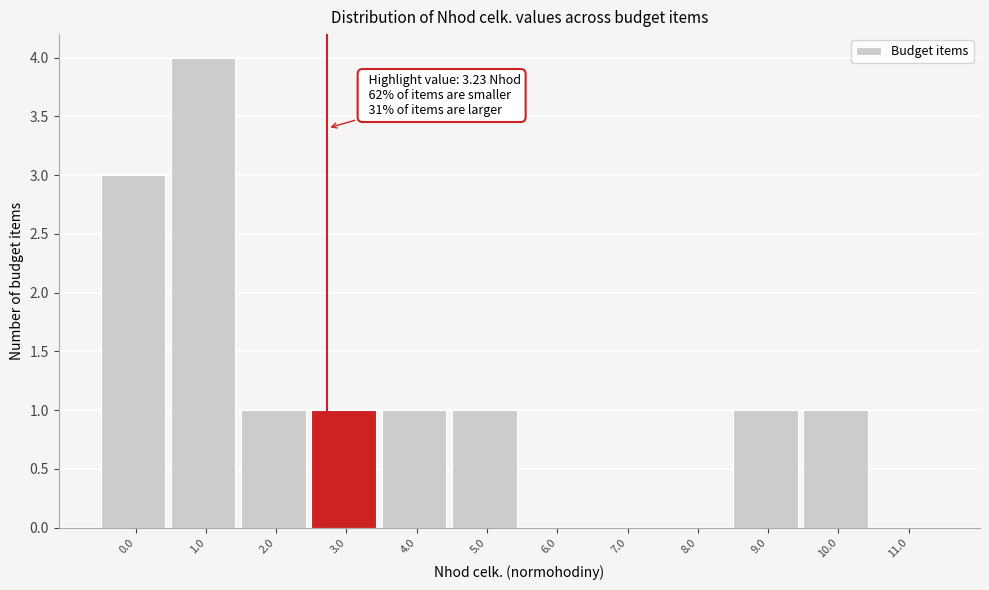

Reading left to right, transcribe all the data shown in this chart.

0.0=3	1.0=4	2.0=1	3.0=1	4.0=1	5.0=1	6.0=0	7.0=0	8.0=0	9.0=1	10.0=1	11.0=0